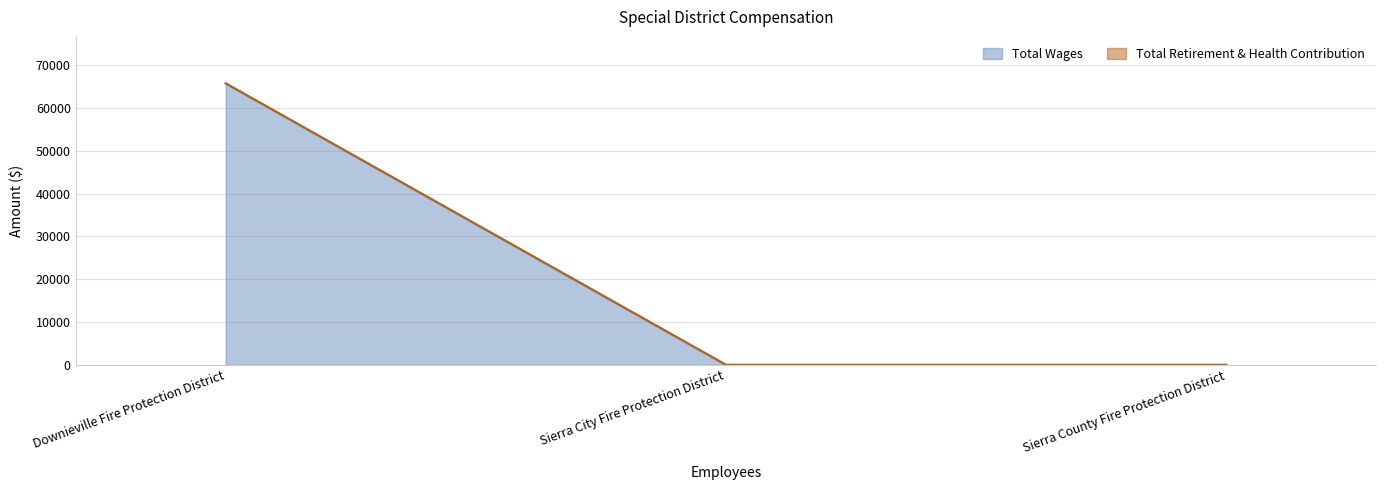

What is the value of the 1st point from the left?

65755